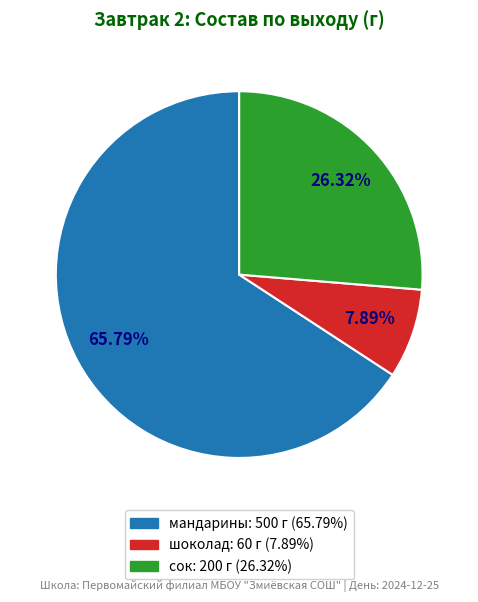

What percentage is the мандарины slice, to the nearest percent?

66%